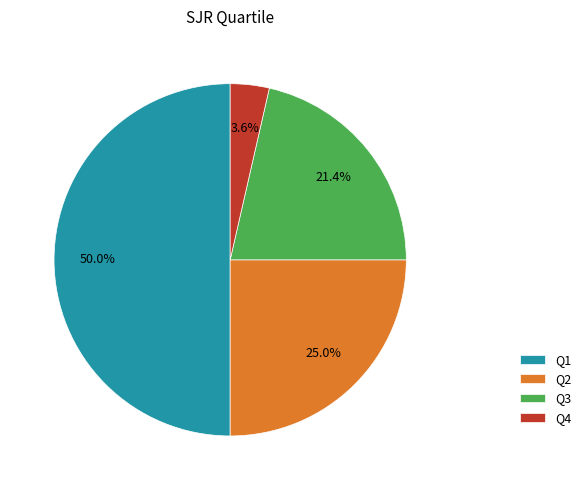

Rank the categories by value from lowest to highest.

Q4, Q3, Q2, Q1